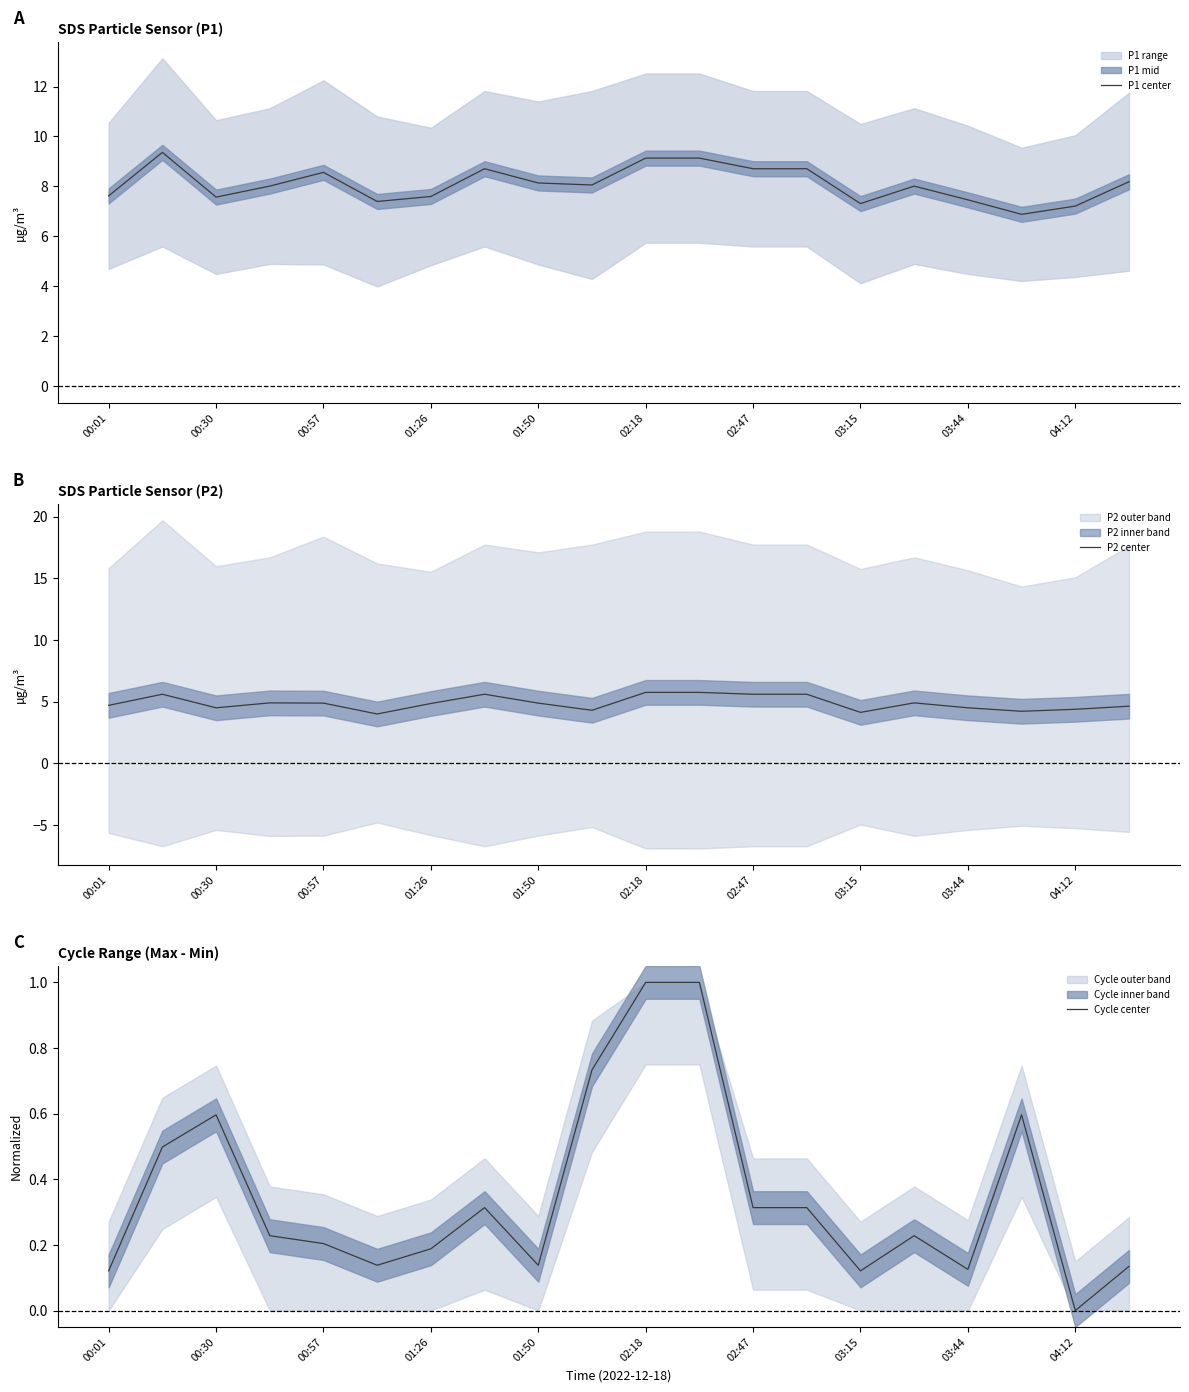

Rank the series by their maximum value, from highest to lowest.

P1 center, P2 center, Cycle center